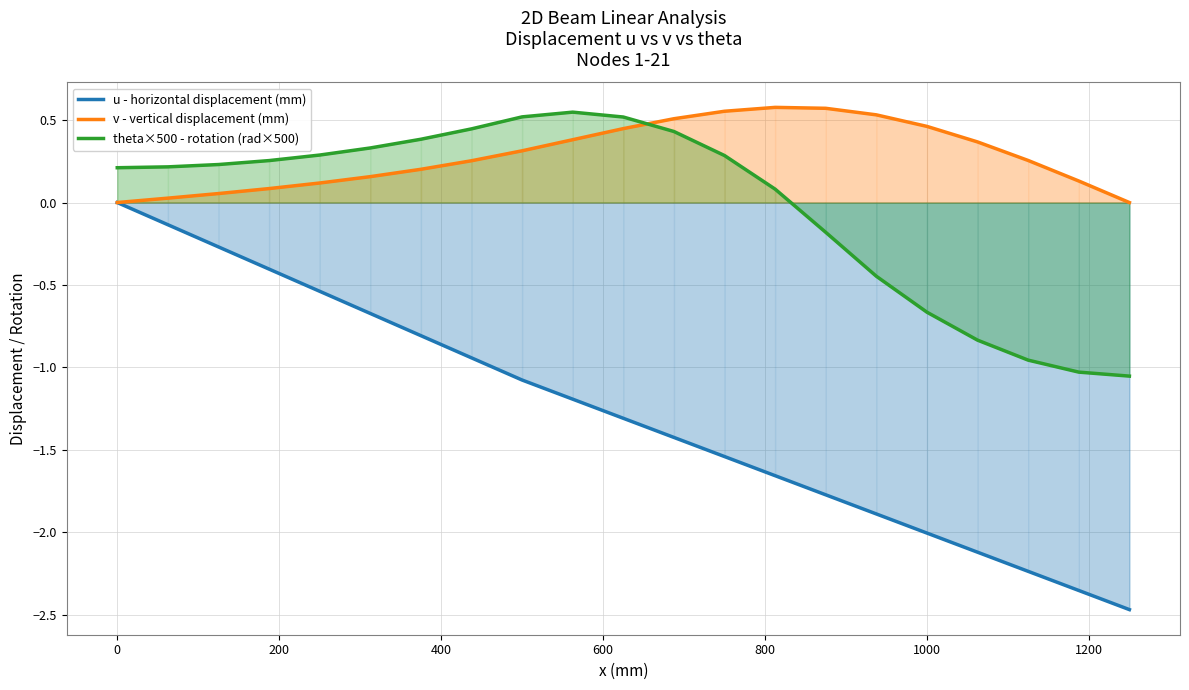

What are all the series names shown in the legend?

u - horizontal displacement (mm), v - vertical displacement (mm), theta×500 - rotation (rad×500)